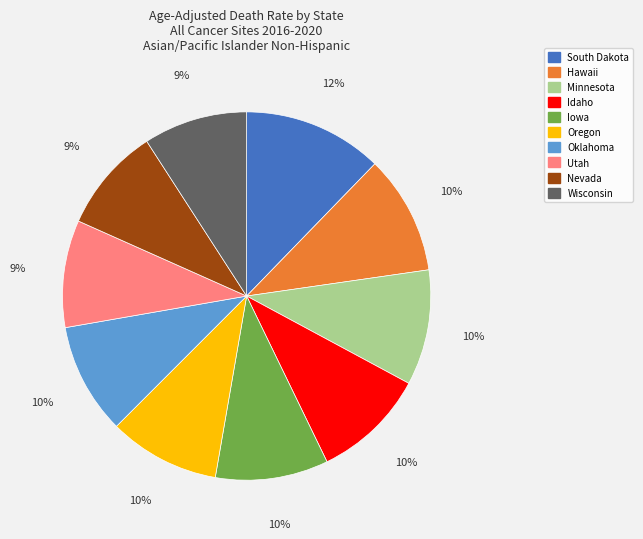

Count the number of slices in the pie.

10